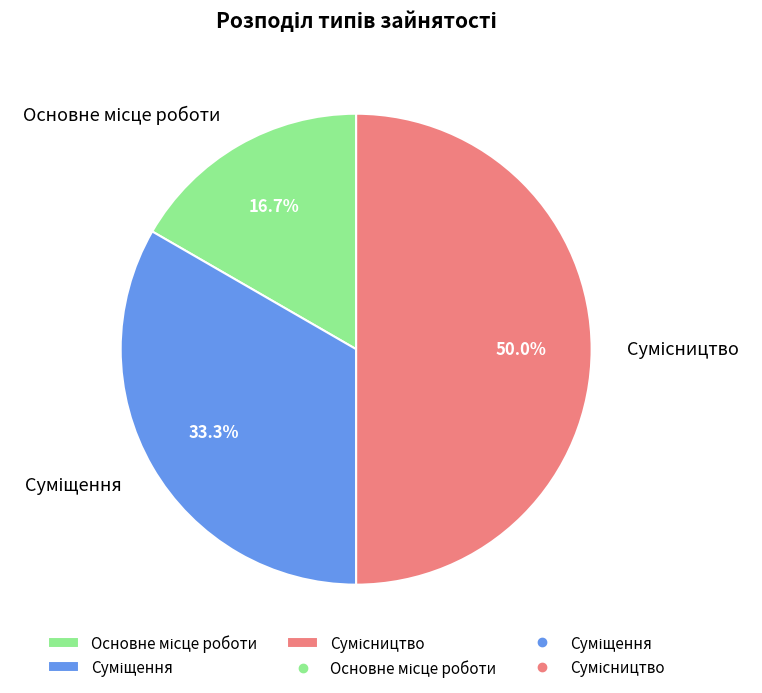

Does any single category account for the majority?

No